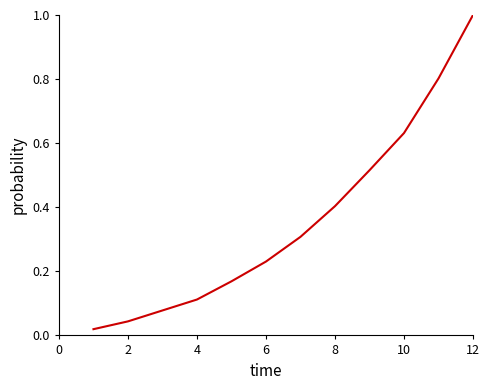

What is the maximum value shown in the chart?

1.0